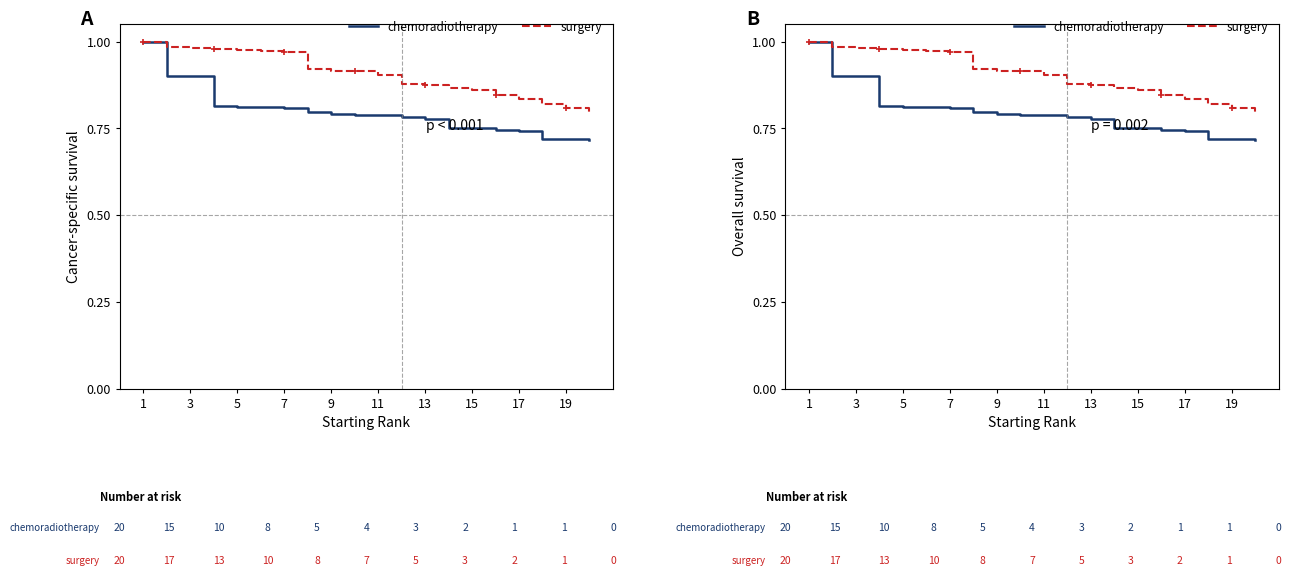

What are all the series names shown in the legend?

chemoradiotherapy, surgery